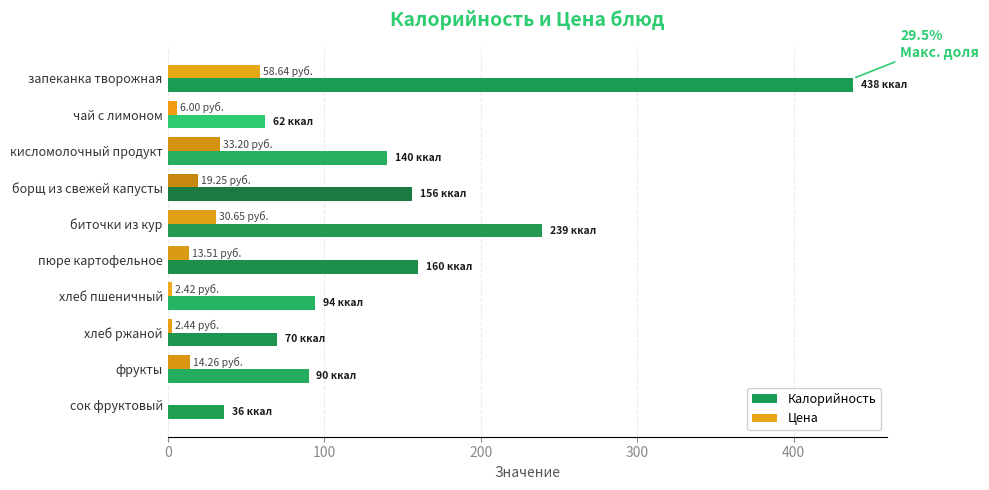

Is the value of Калорийность at пюре картофельное greater than the value of Цена at сок фруктовый?

Yes